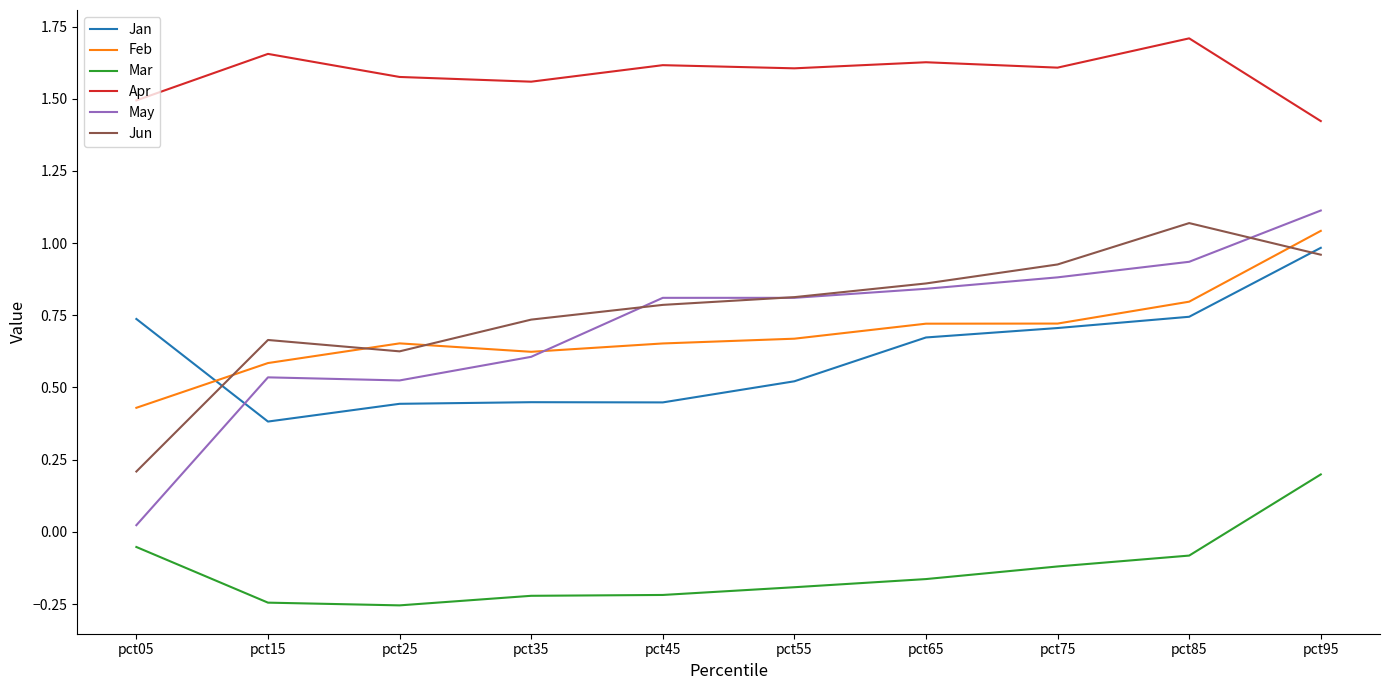

The Apr series shows 0.9 at pct05. True or false?

False